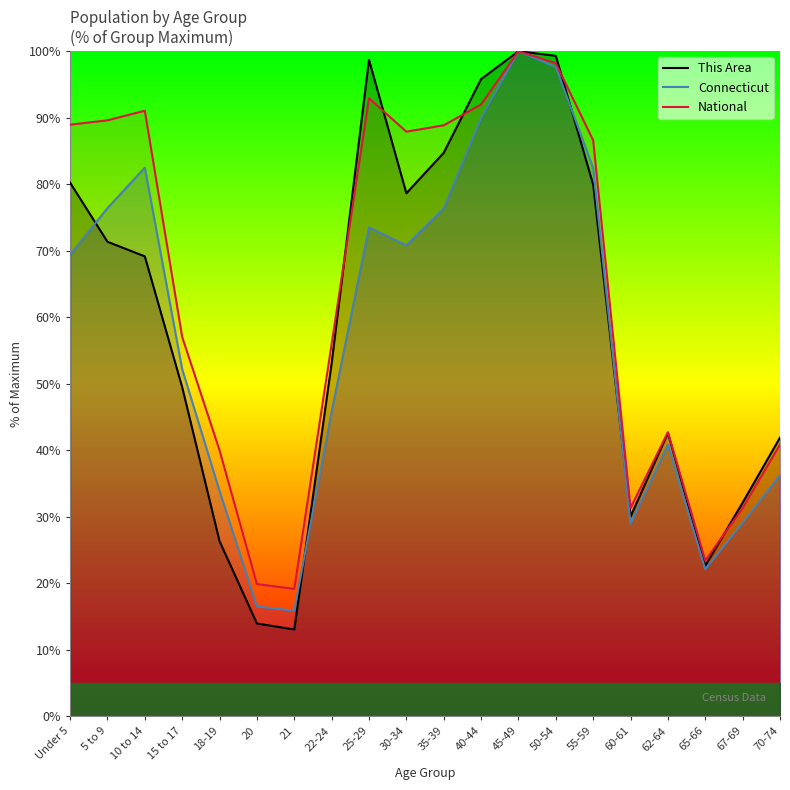

What are all the series names shown in the legend?

This Area, Connecticut, National